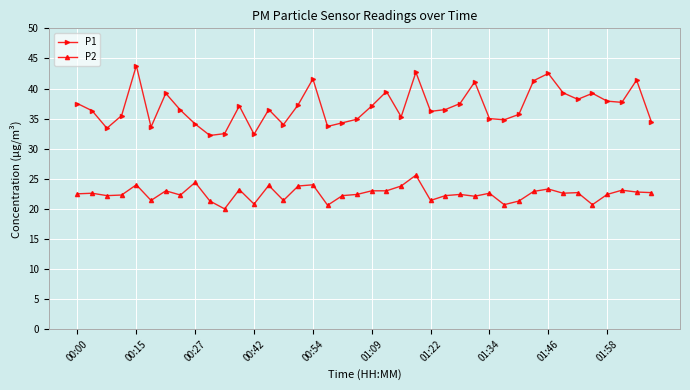

What is the difference between the second highest and minimum values in the P1 series?

10.5